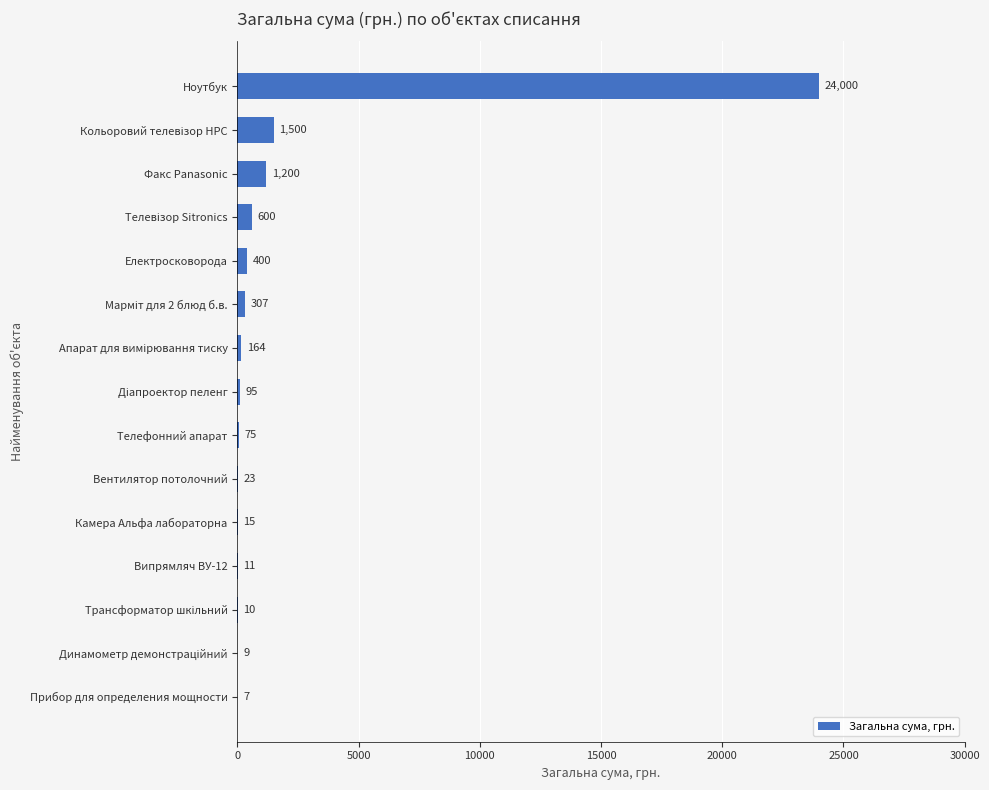

What is the maximum value shown in the chart?

24000